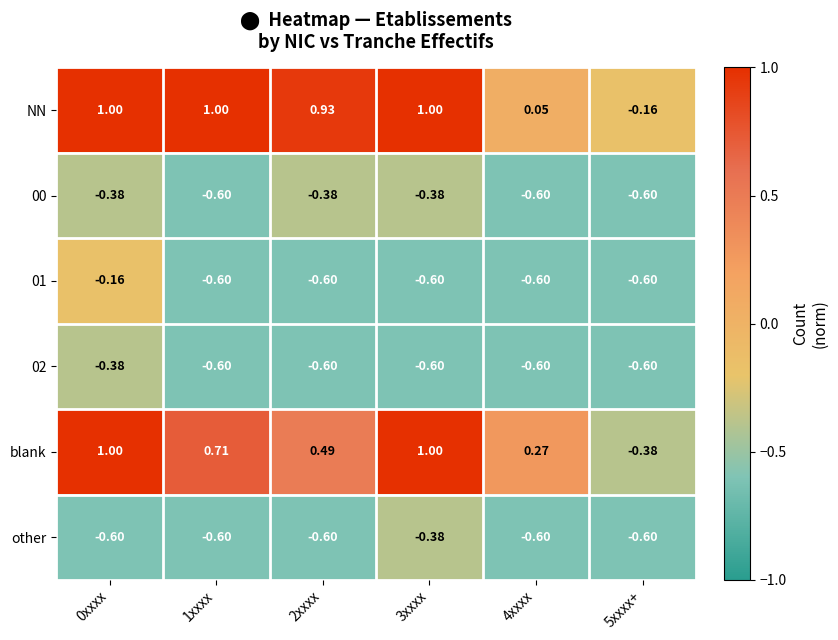

What is the difference between the highest and lowest values at 1xxxx?

1.6